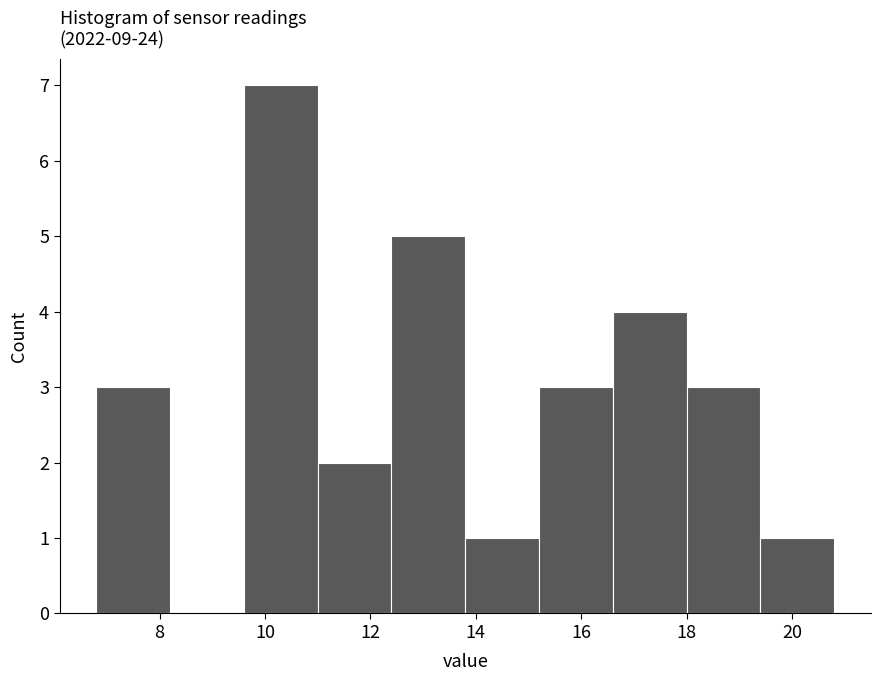

Over which range of the x-axis is the bar tallest?

9.6 to 11.0